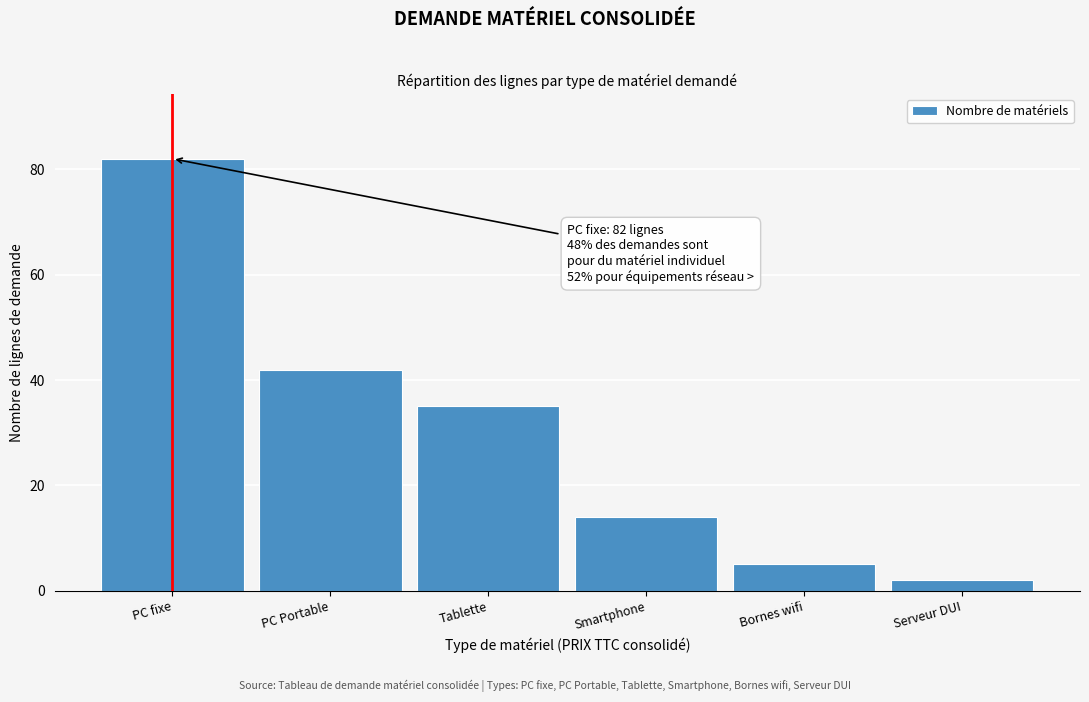

Reading left to right, what are all the values shown in this chart?

82	42	35	14	5	2